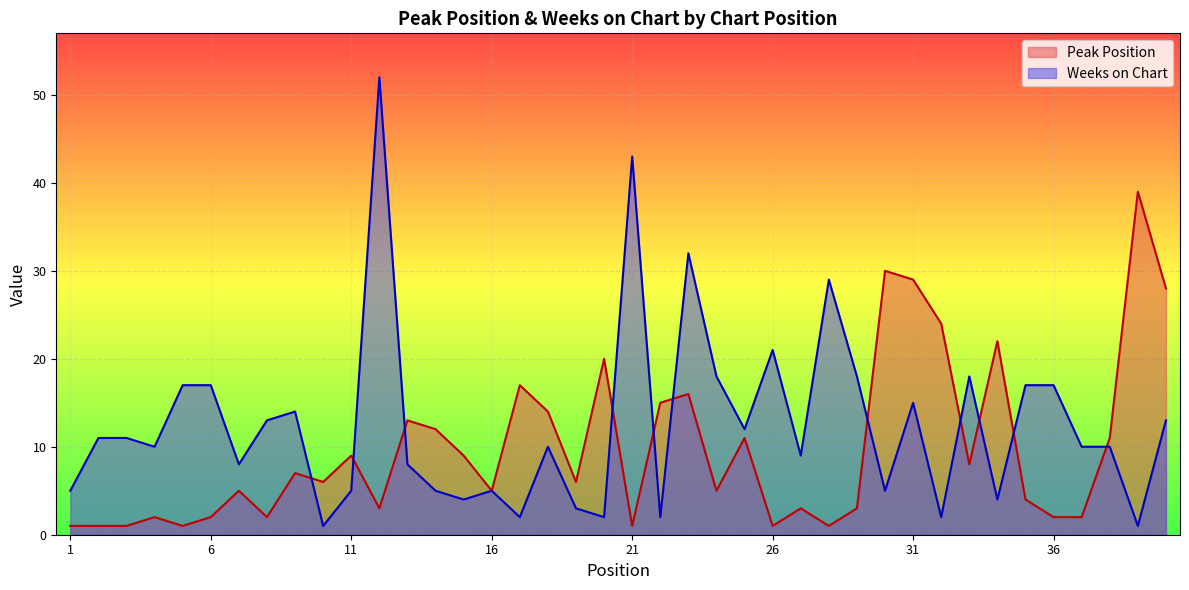

How many categories are shown in the chart?

40